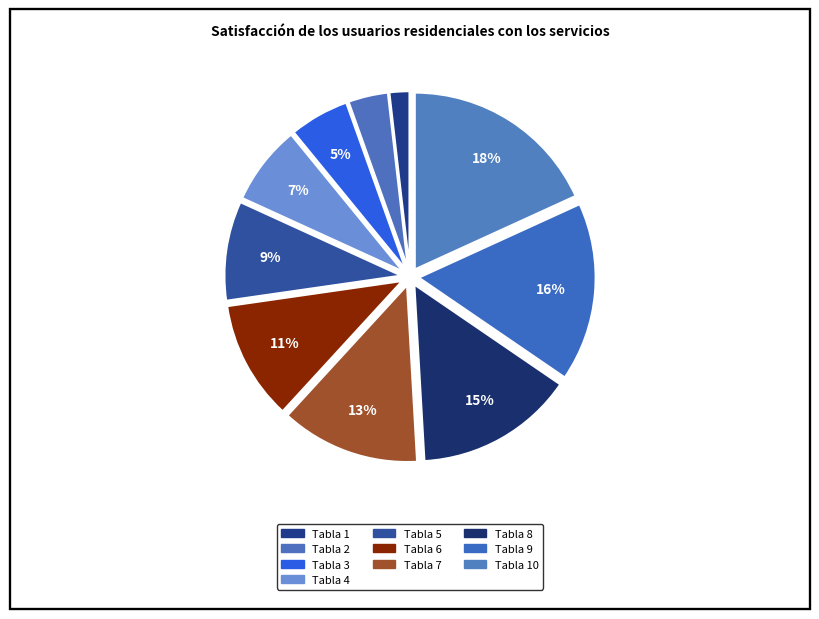

Is there any slice that represents more than half of the pie?

No